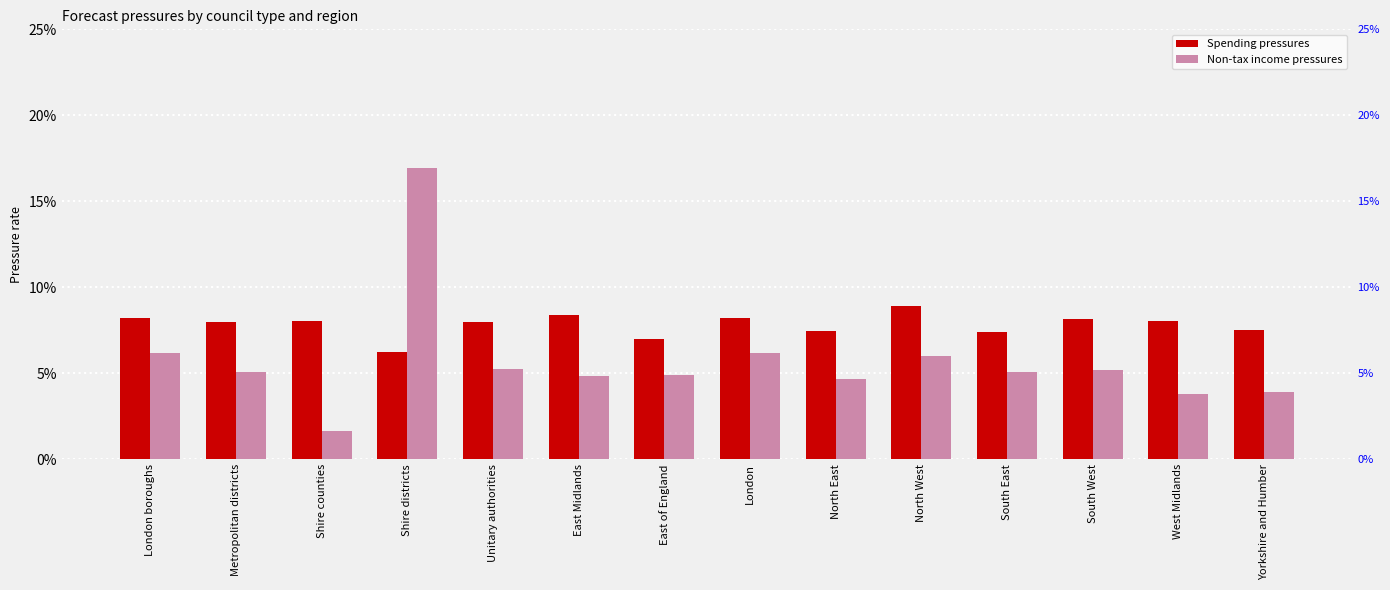

At which category is the sum across all series the highest?

Shire districts